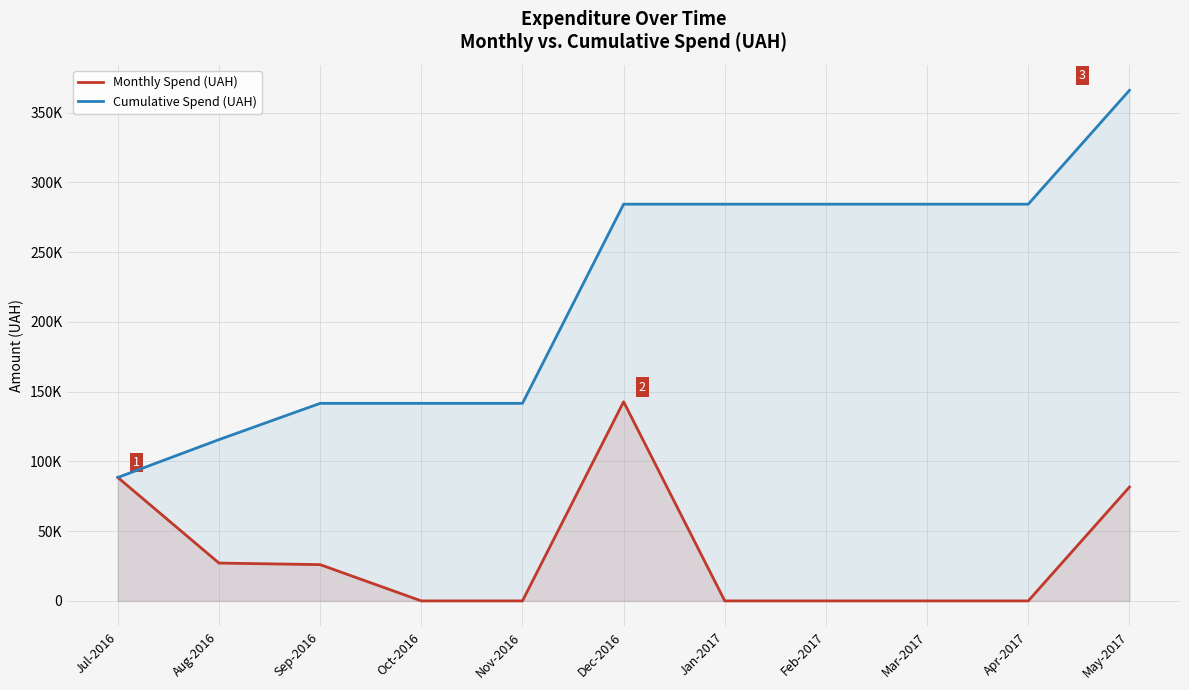

True or false: Cumulative Spend (UAH) and Monthly Spend (UAH) cross at least once.

False